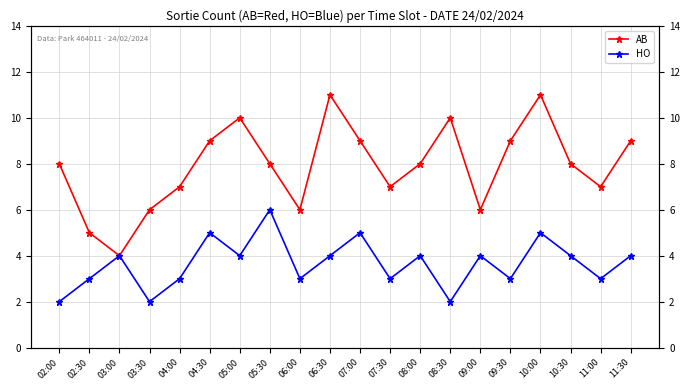

Where does the HO series first go above 4?

04:30